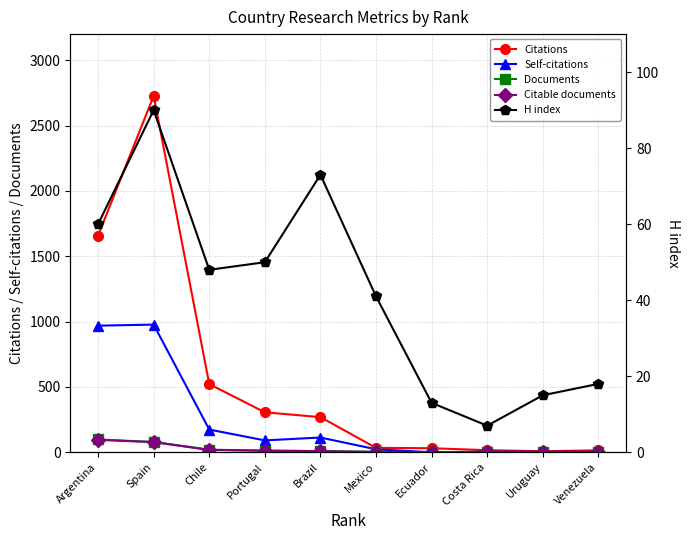

What is the value of the Documents point at the 4th from the left?

13